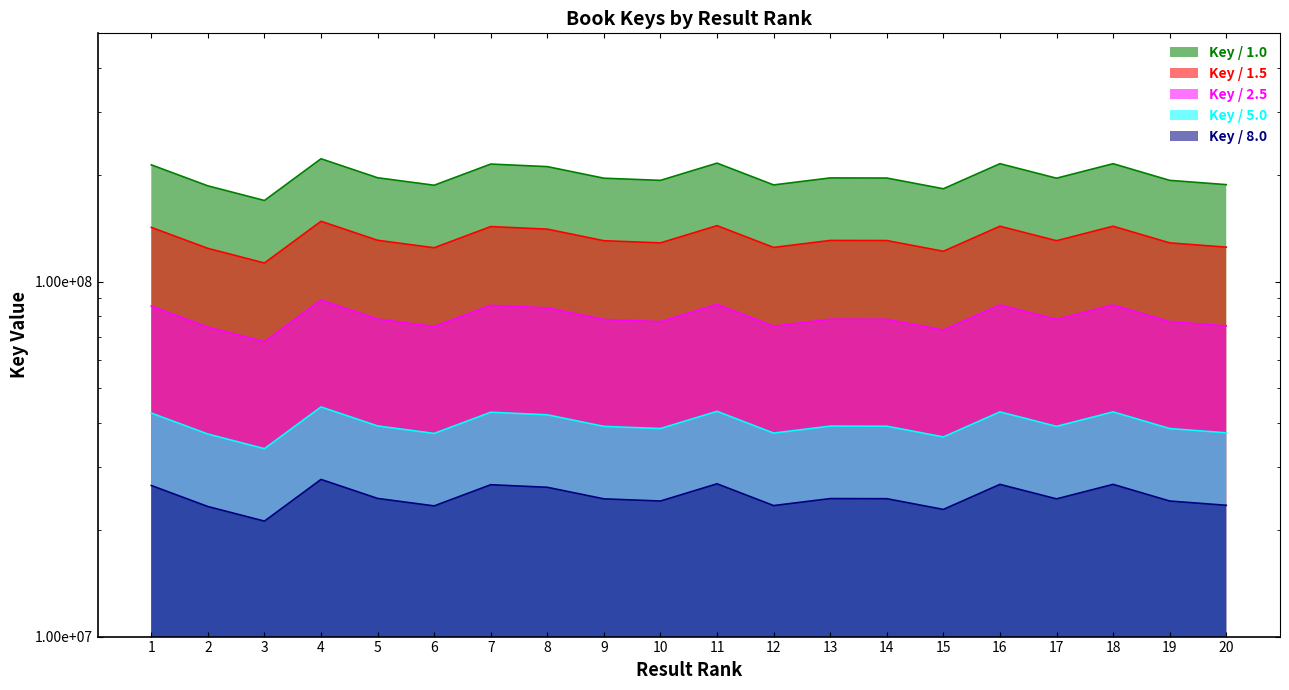

Does the chart display data point markers on the line(s)?

No